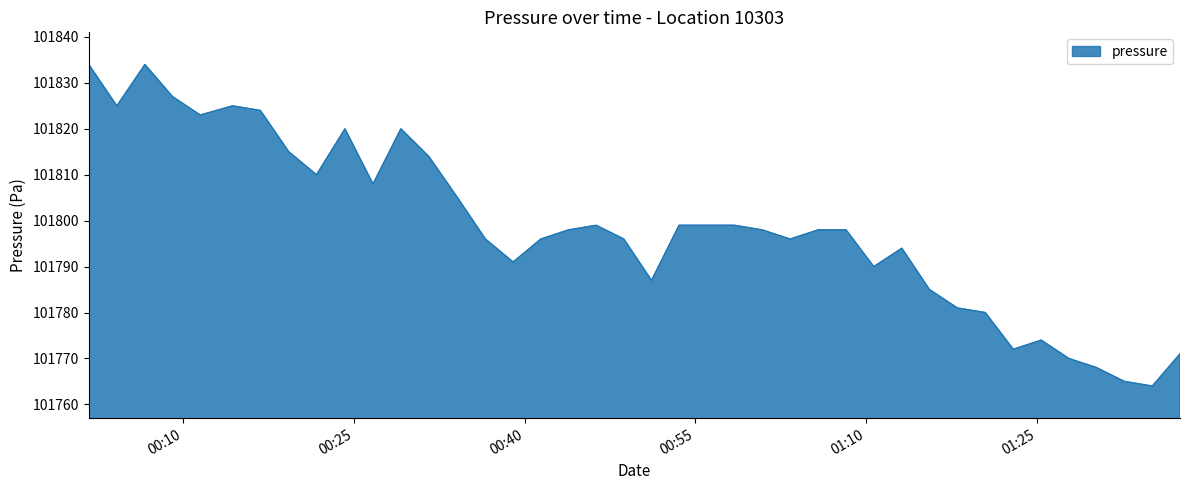

True or false: there are more than 0 points higher than both neighbors.

True